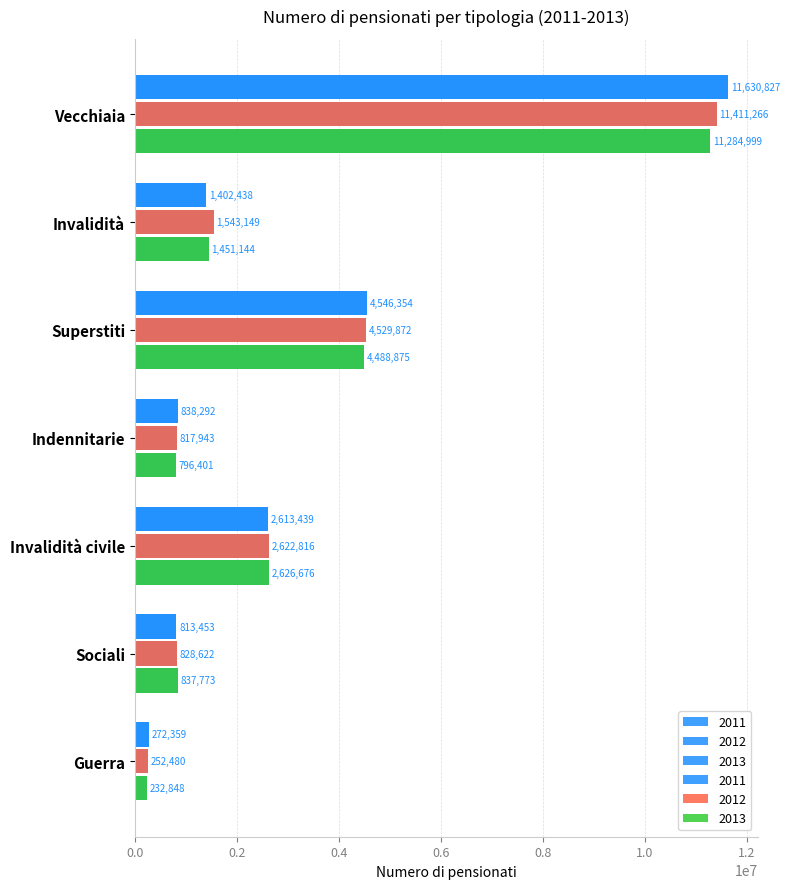

Reading left to right, list all the values displayed in this chart.

2011: Vecchiaia=11630827	Invalidità=1402438	Superstiti=4546354	Indennitarie=838292	Invalidità civile=2613439	Sociali=813453	Guerra=272359
2012: Vecchiaia=11411266	Invalidità=1543149	Superstiti=4529872	Indennitarie=817943	Invalidità civile=2622816	Sociali=828622	Guerra=252480
2013: Vecchiaia=11284999	Invalidità=1451144	Superstiti=4488875	Indennitarie=796401	Invalidità civile=2626676	Sociali=837773	Guerra=232848